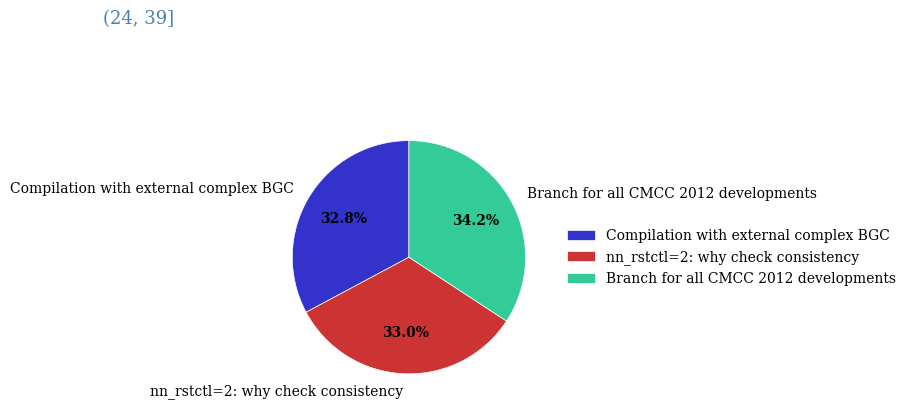

Count the number of slices in the pie.

3